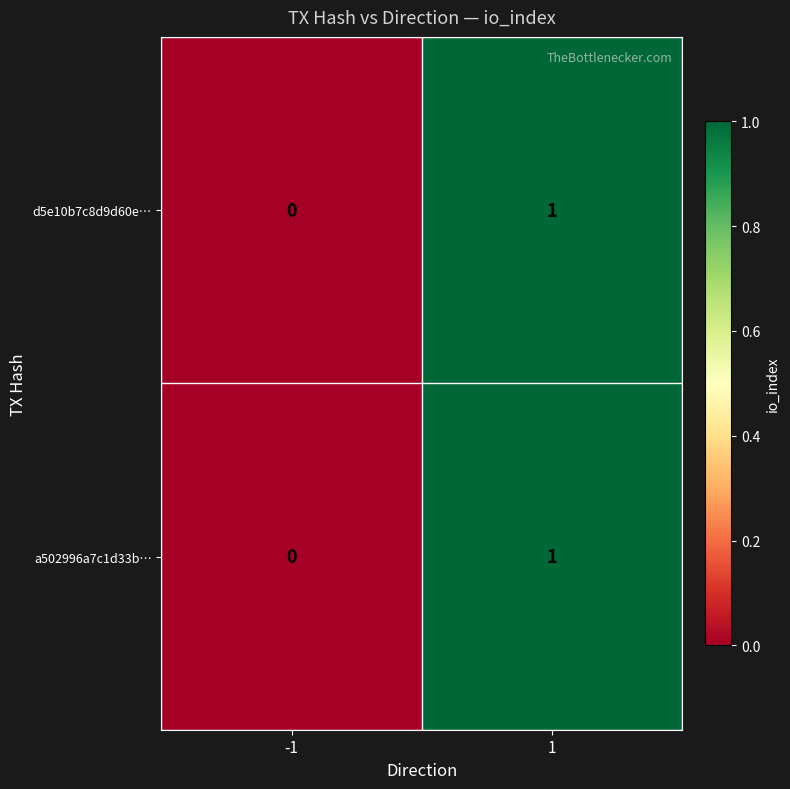

Reading left to right, transcribe all the data shown in this chart.

d5e10b7c8d9d60e…: 0	1
a502996a7c1d33b…: 0	1